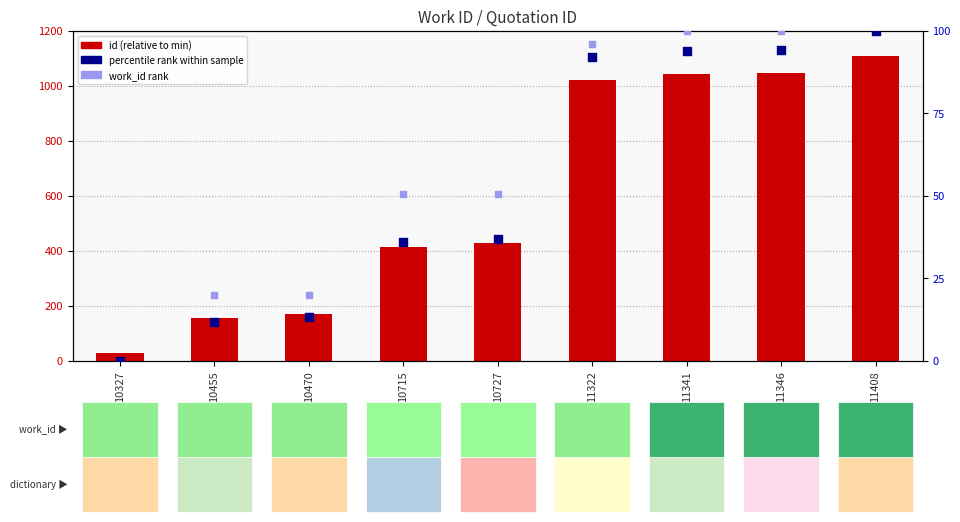

Which series has the widest spread of Y values?

id (relative)